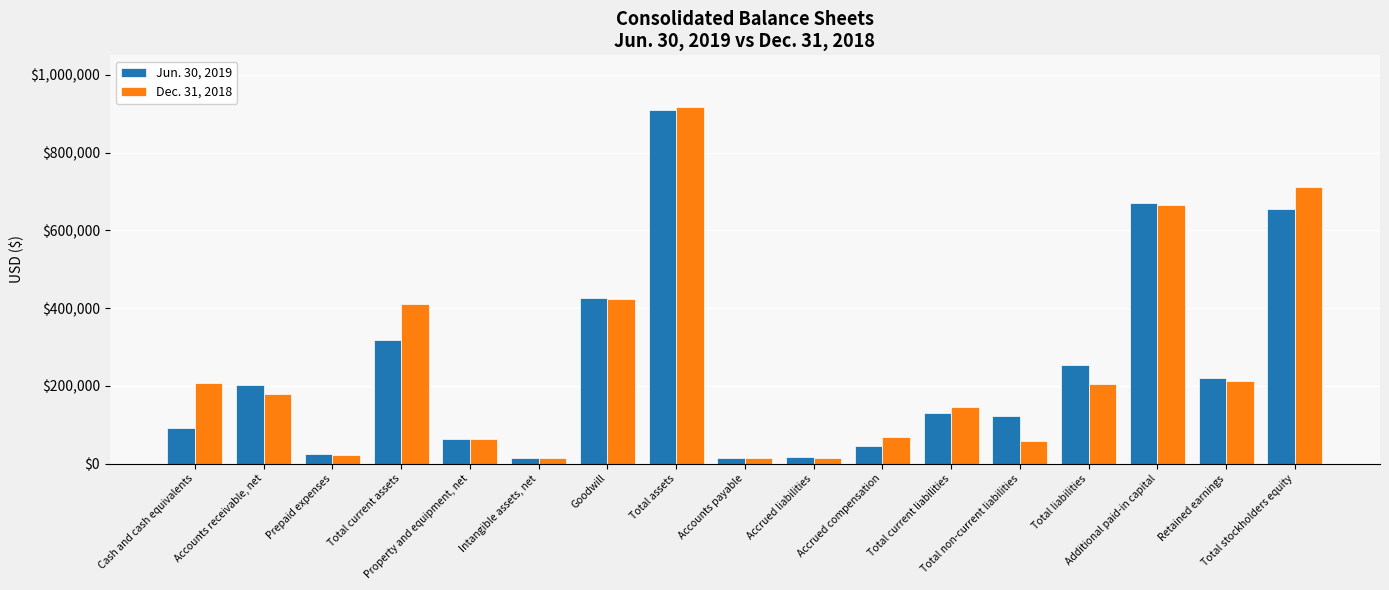

Count the number of data series in this chart.

2